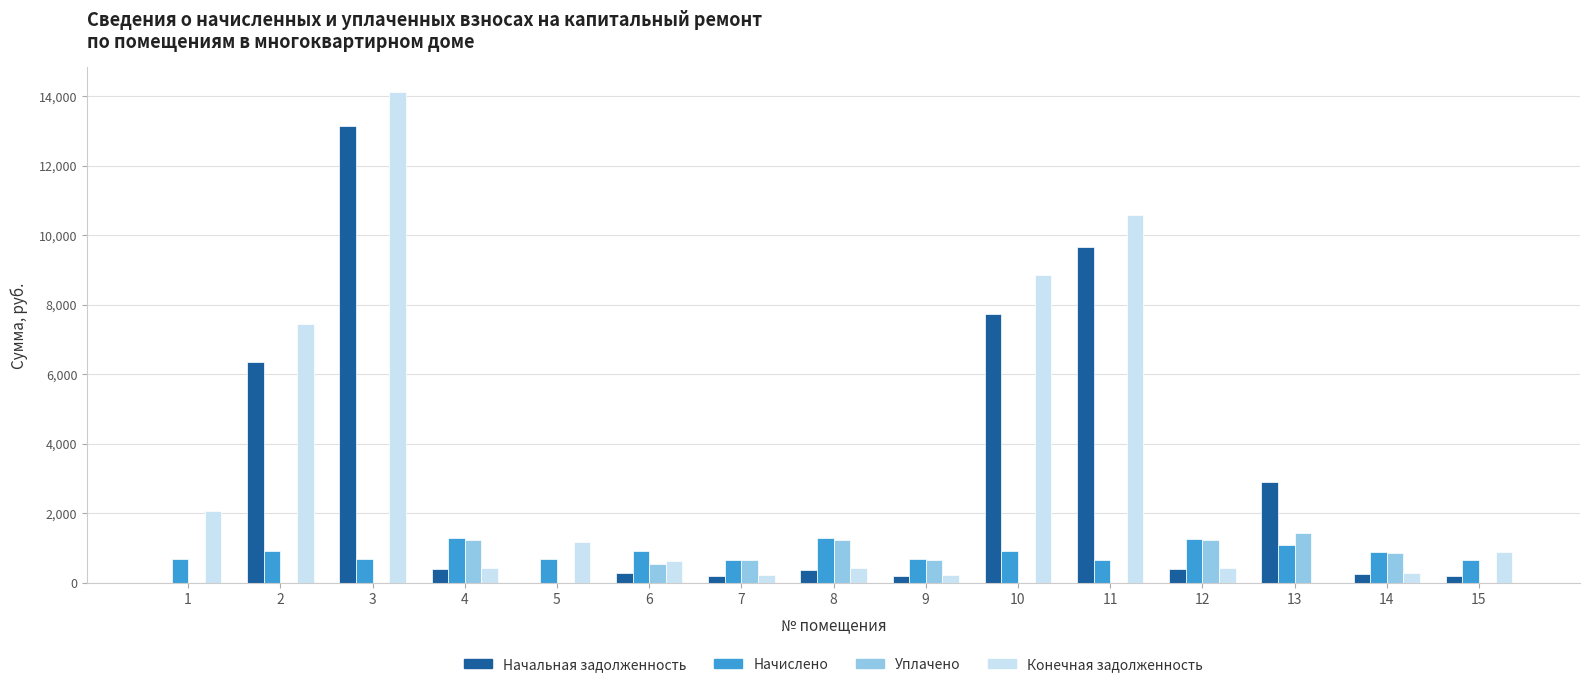

The Начальная задолженность series shows 13274.7 at 10. True or false?

False